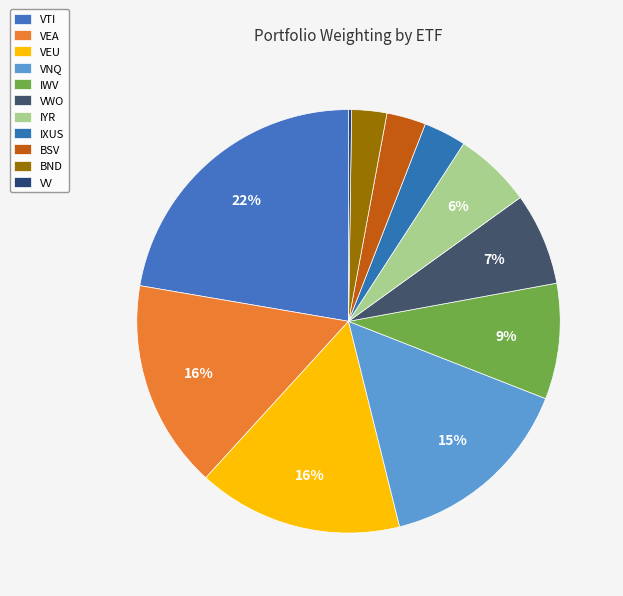

True or false: BSV accounts for 3% of the total.

True